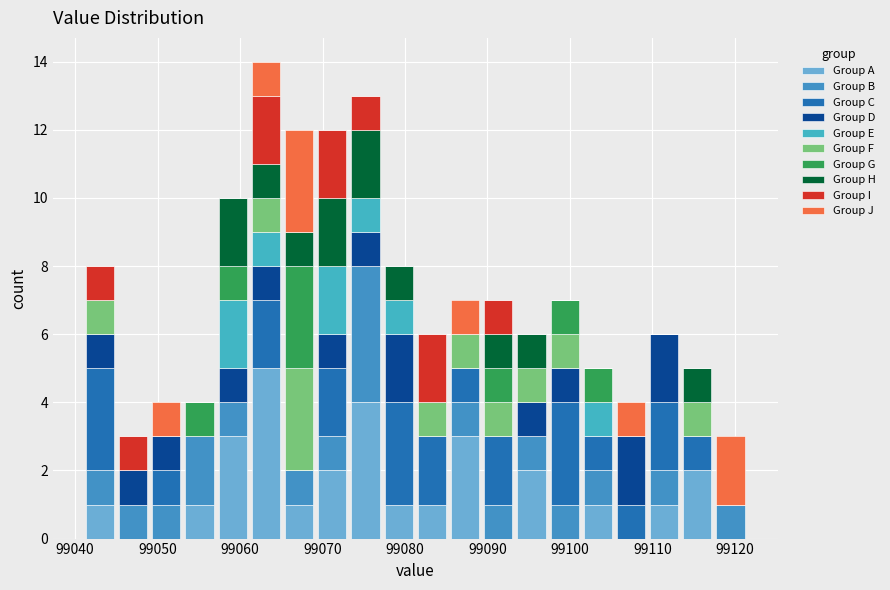

Which range on the x-axis has the tallest stacked bar (by total height)?

99061 to 99065